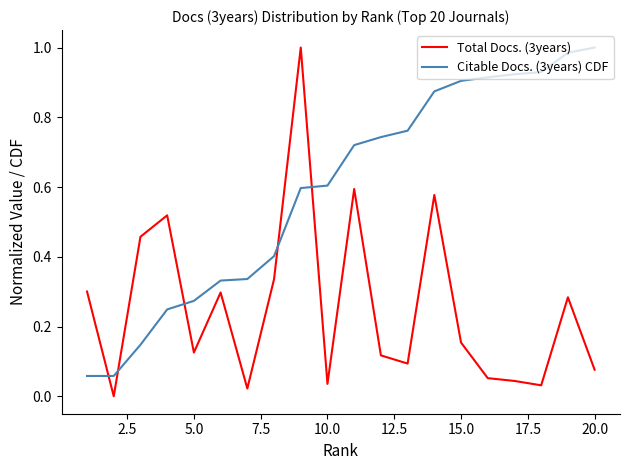

True or false: Citable Docs. (3years) CDF and Total Docs. (3years) cross at least once.

True